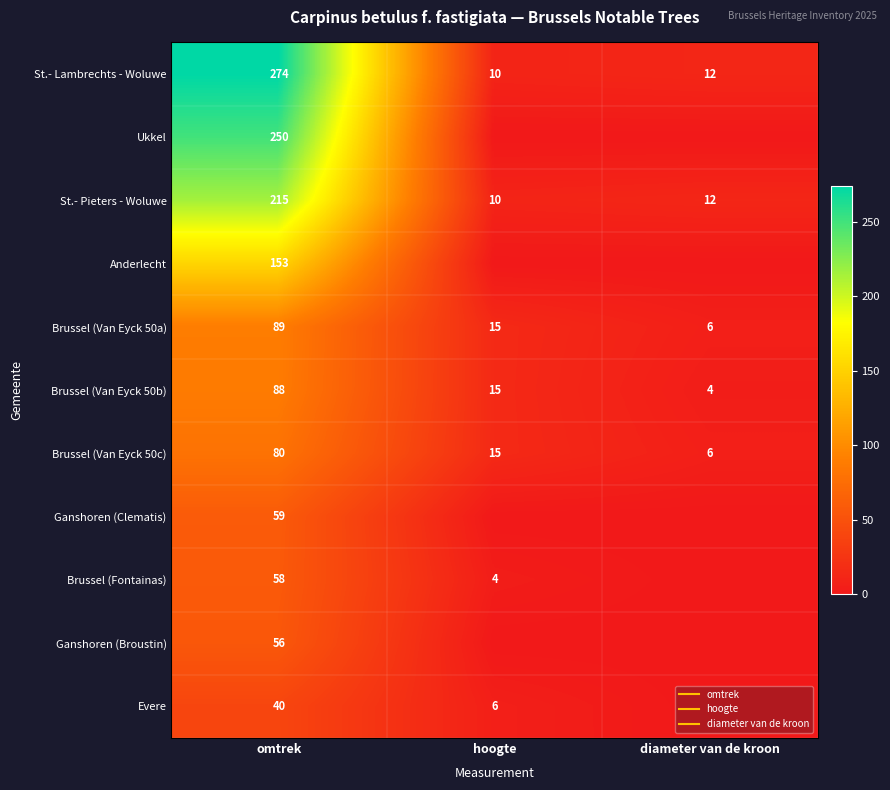

How many series are shown in this chart?

11